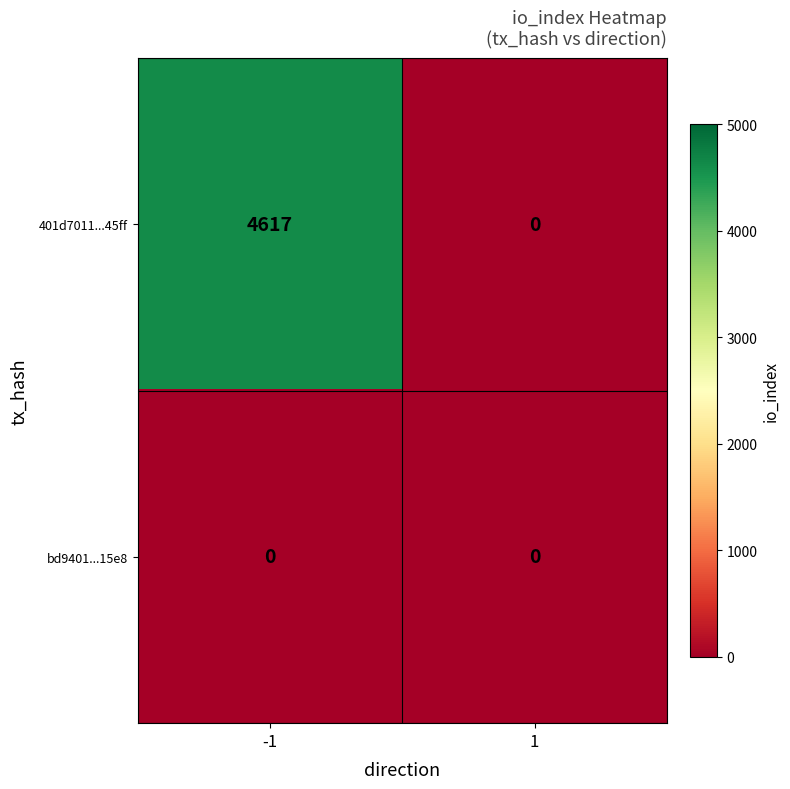

How many distinct data groups are displayed?

2